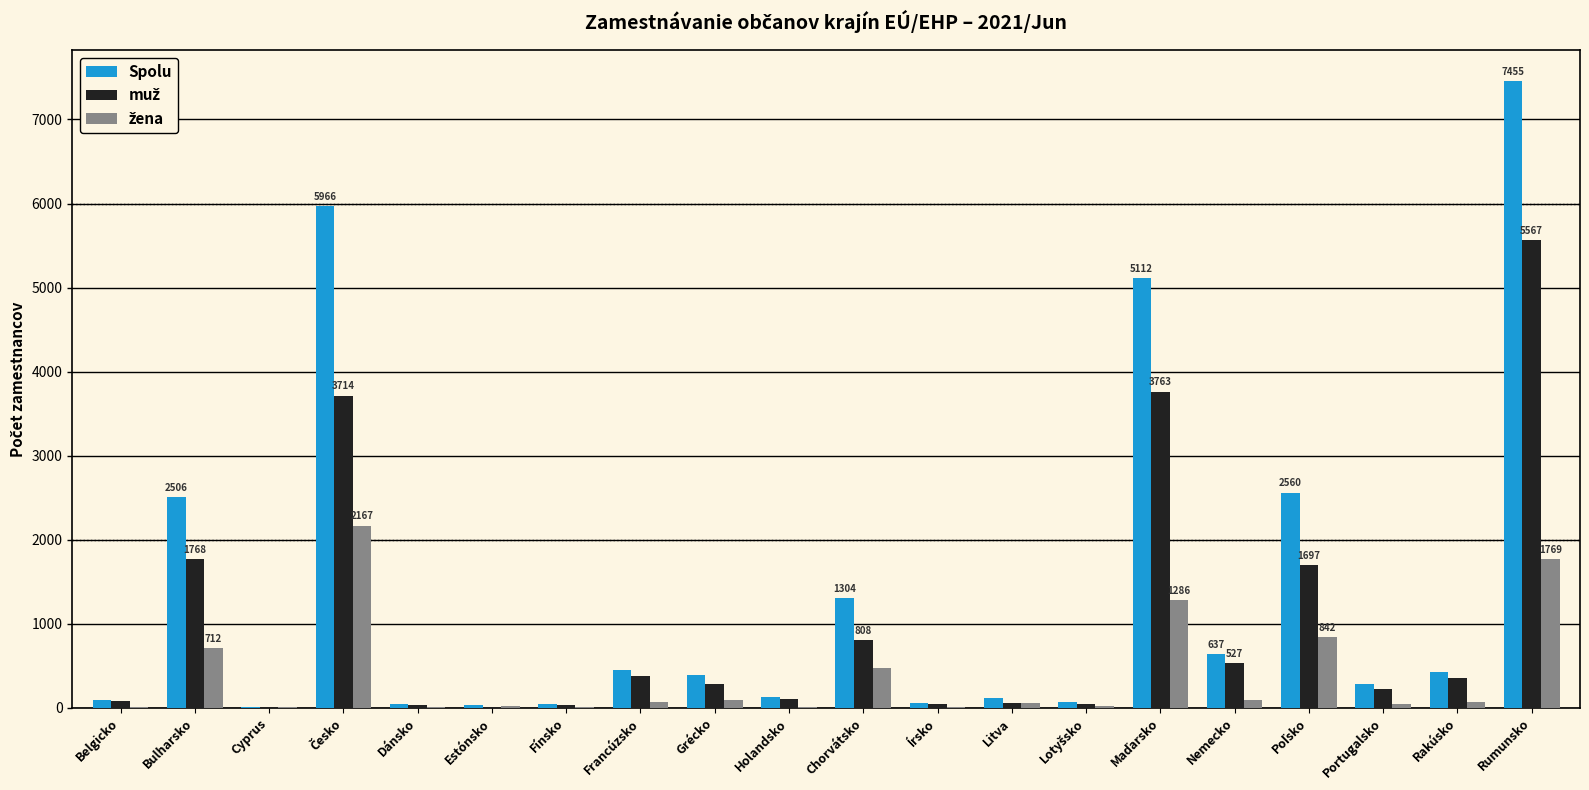

Which category has the highest value across all series?

Rumunsko